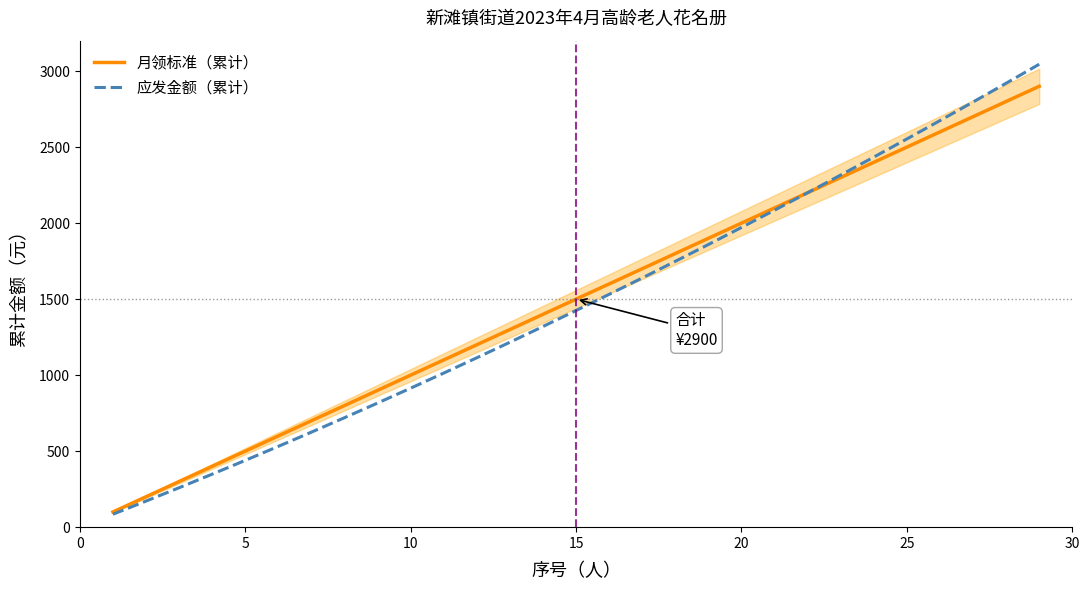

What is the value of the 应发金额（累计） point at the 15th from the left?

1425.0